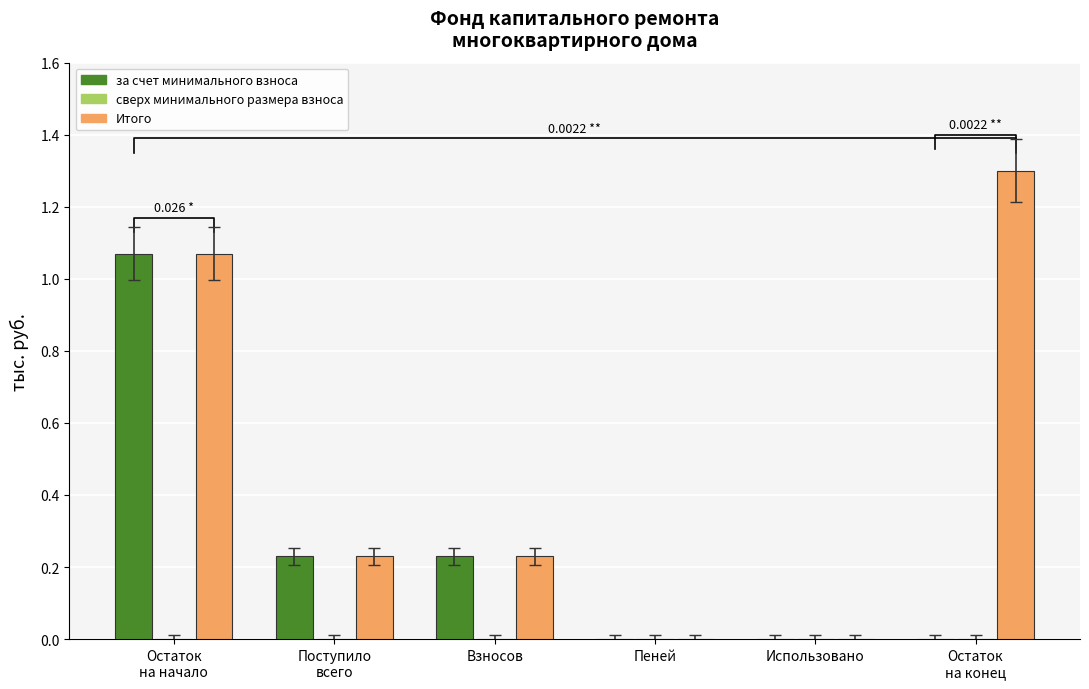

Between Поступило
всего and Пеней, which series saw the biggest shift?

за счет минимального взноса